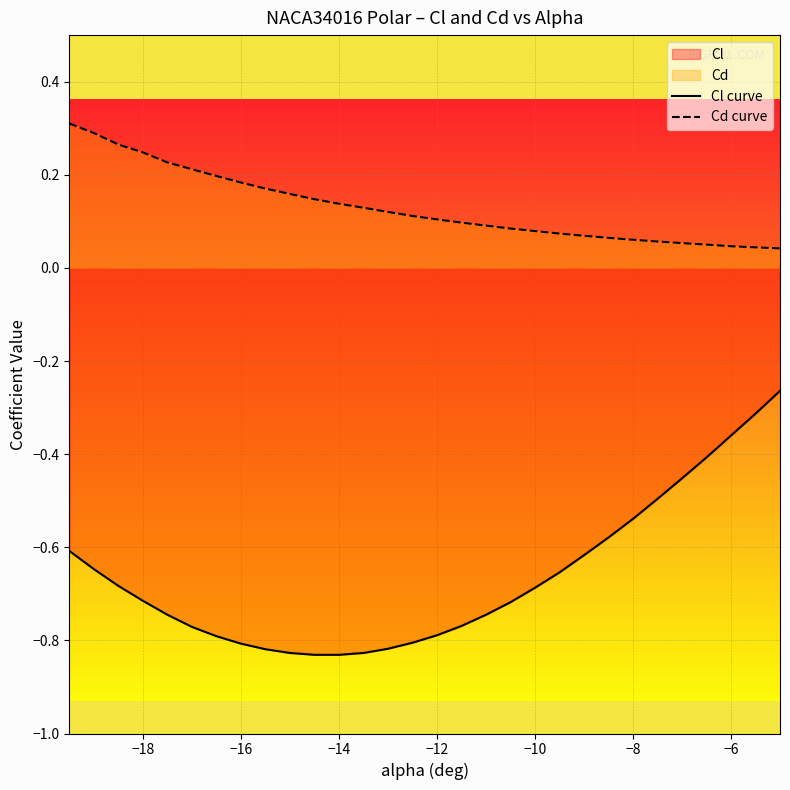

Rank the series by their maximum value, from lowest to highest.

Cl curve, Cd curve